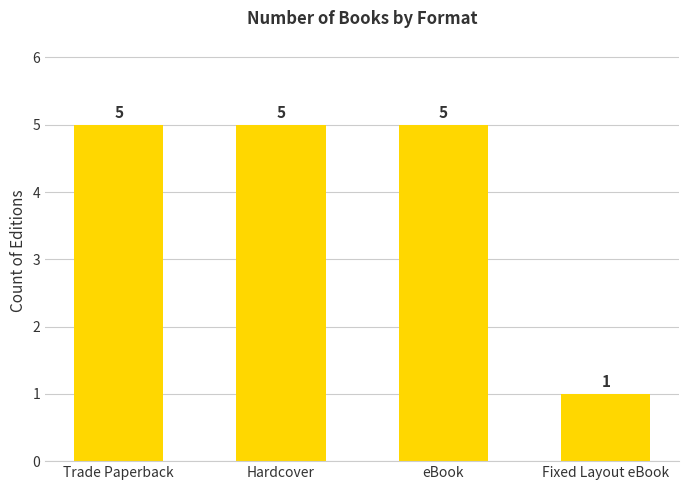

Which category has the lowest value across all series?

Fixed Layout eBook